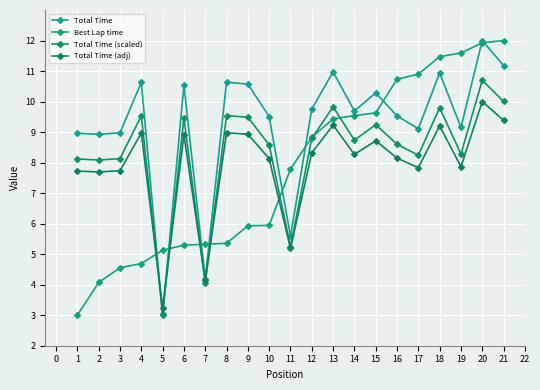

At which label does Total Time (adj) reach its peak?

20